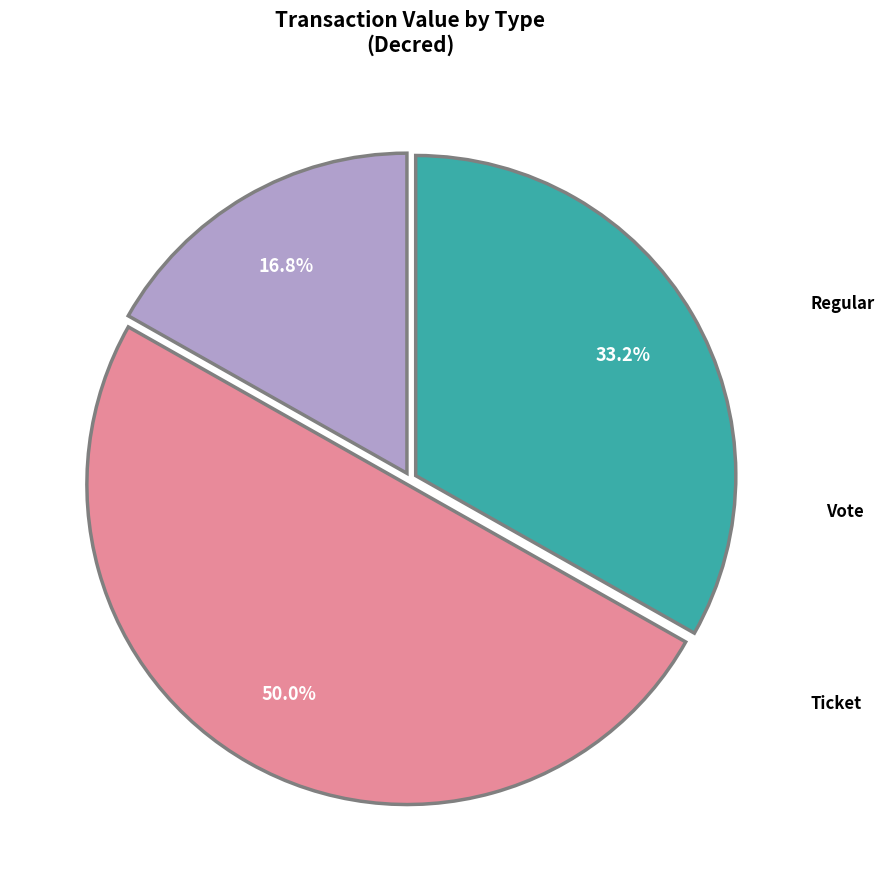

Does Ticket represent more than half of the total?

No